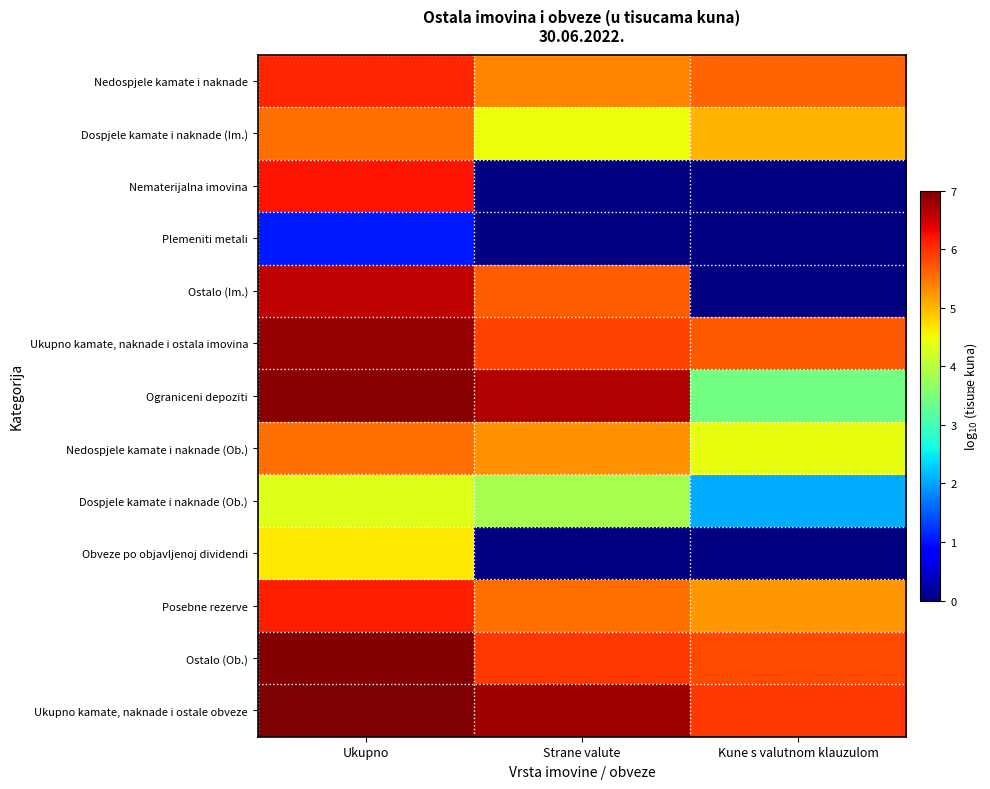

What is the spread (max minus min) of values at Kune s valutnom klauzulom?

3.9